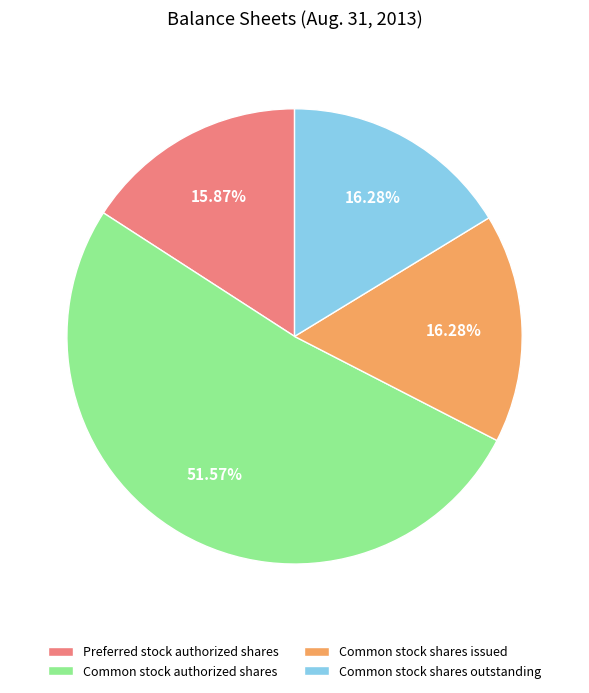

To the nearest percent, what is the difference between the largest and smallest slice percentages?

36%